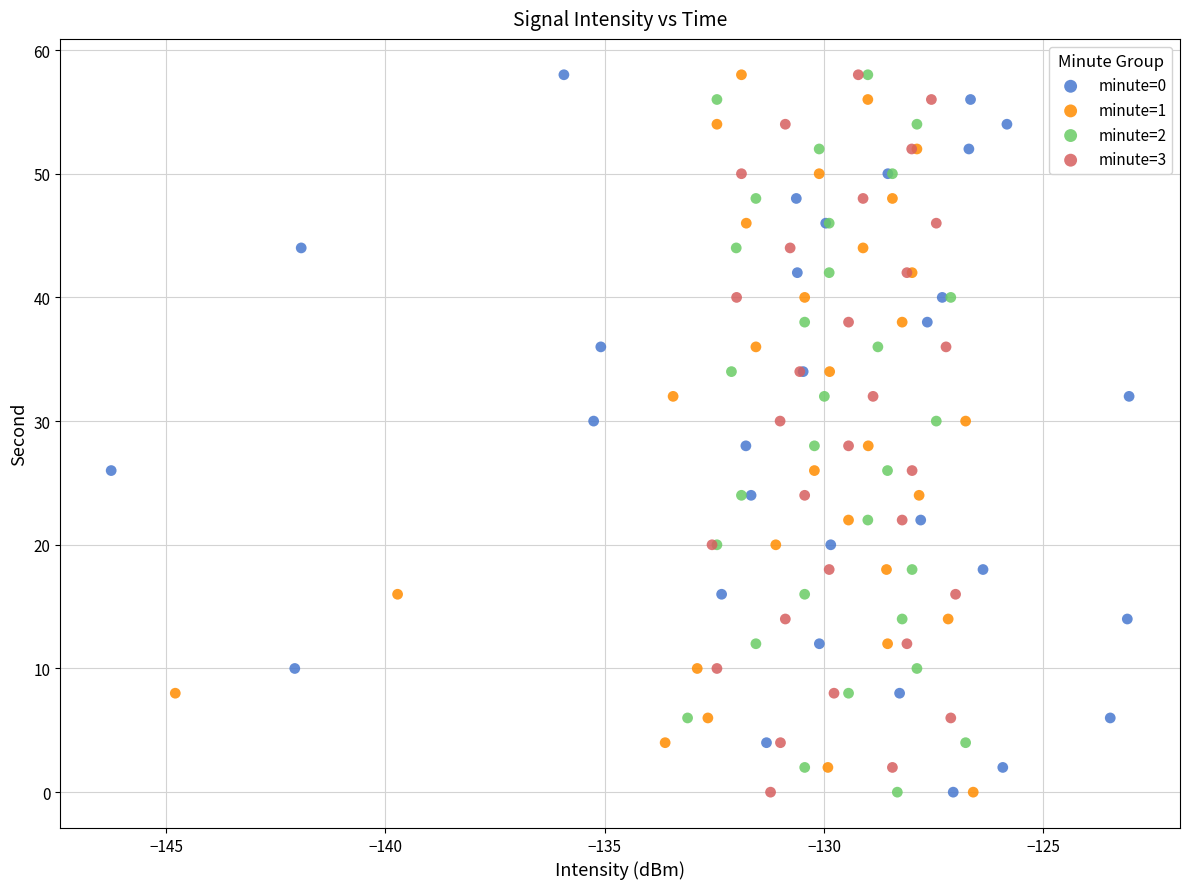

What are all the series names shown in the legend?

minute=0, minute=1, minute=2, minute=3